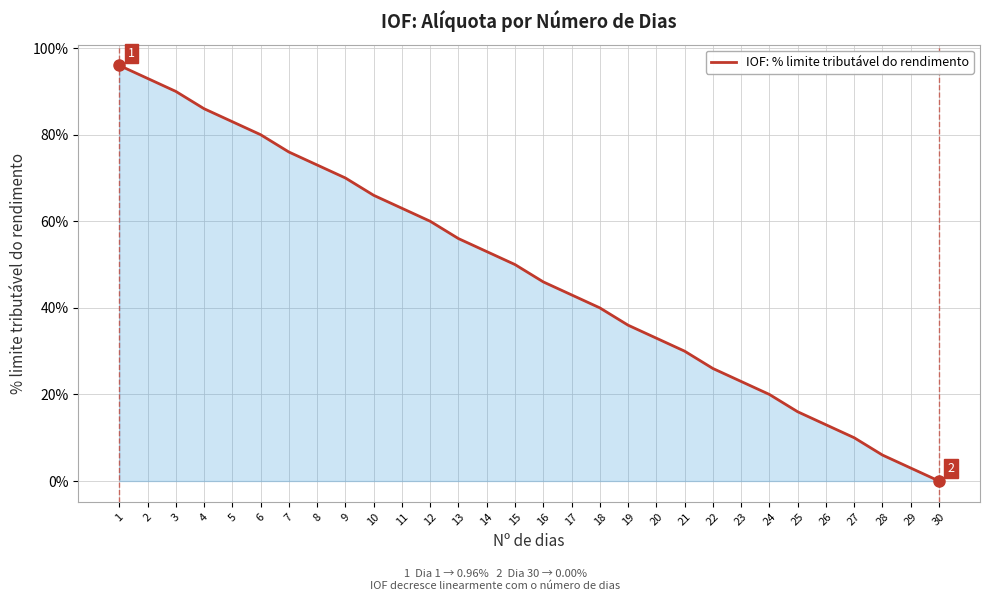

Is this an area chart (filled region under the line)?

Yes